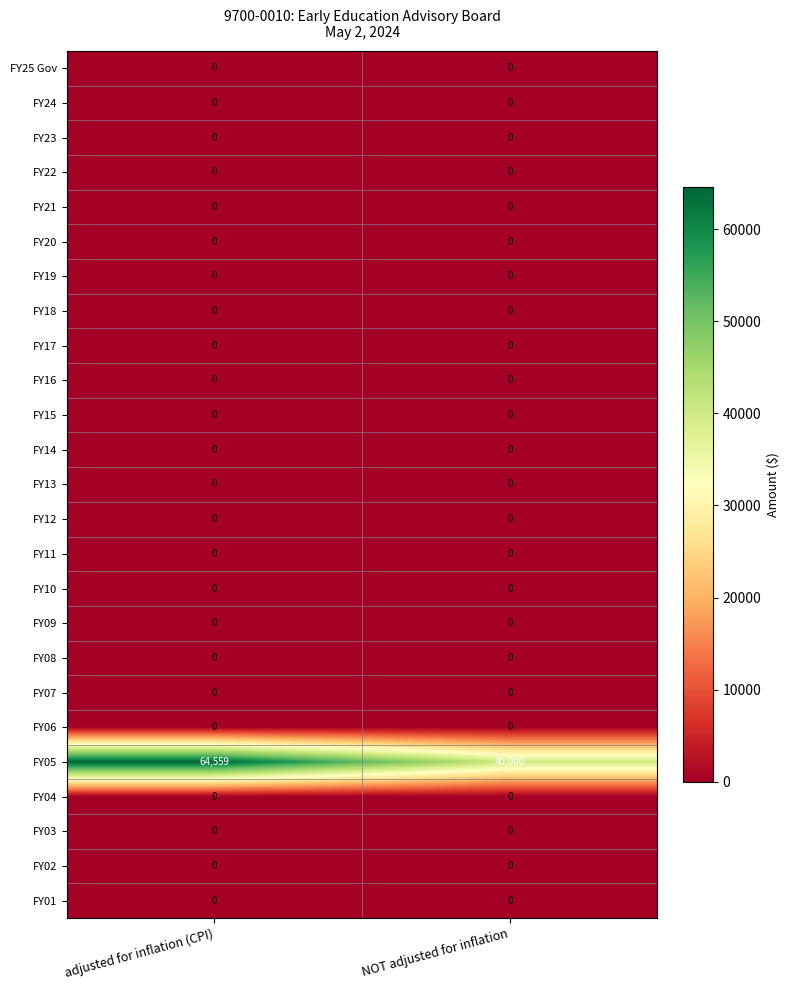

At which category does the chart reach its peak across all series?

adjusted for inflation (CPI)